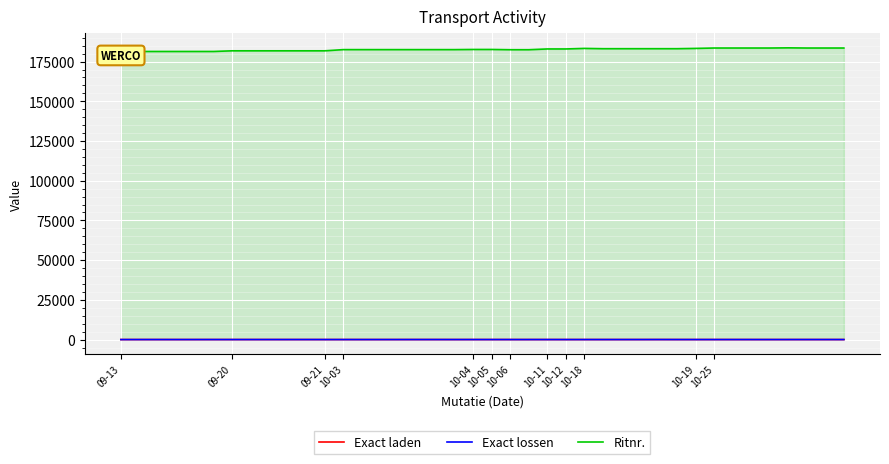

Which series changed the most between 23 and 32?

Ritnr.